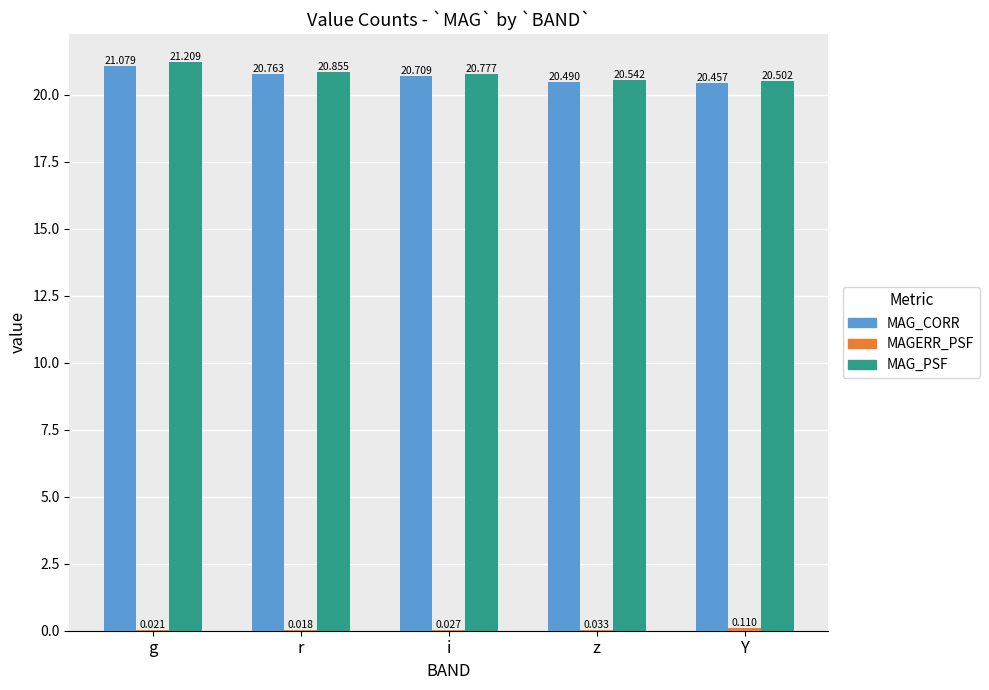

At which category is the sum across all series the highest?

g